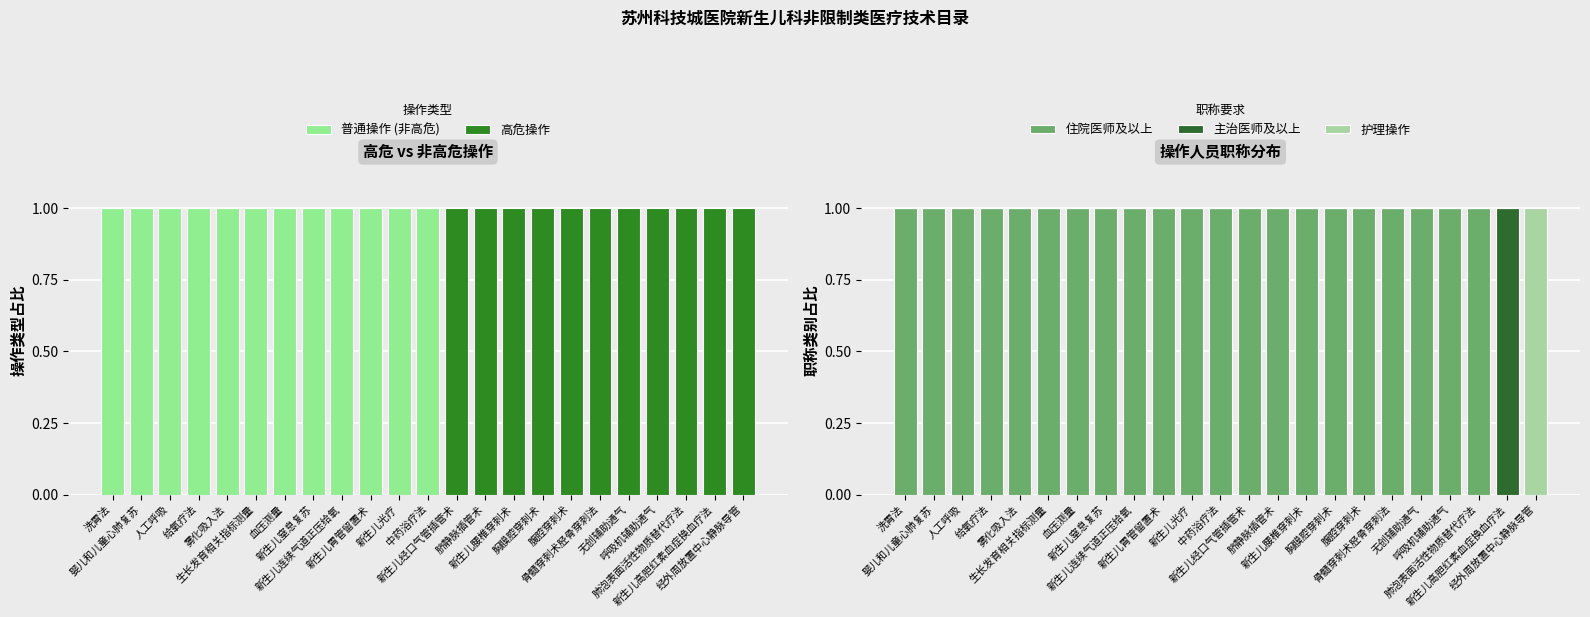

What is the value of the 住院医师及以上 bar at the 7th from the left?

1